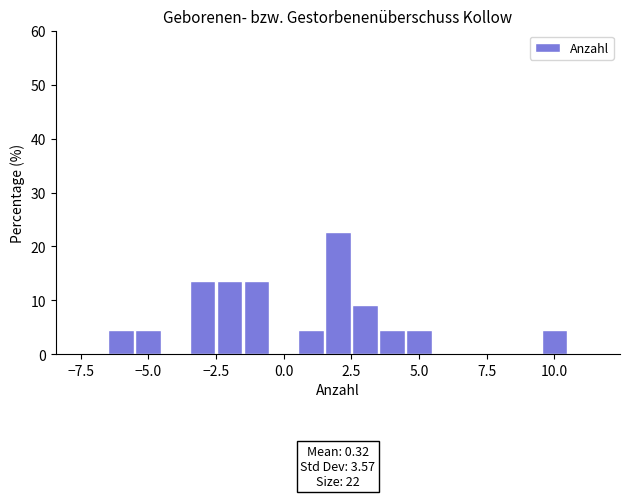

Read against the x-axis, roughly where is the centre of the tallest bar?

2.0